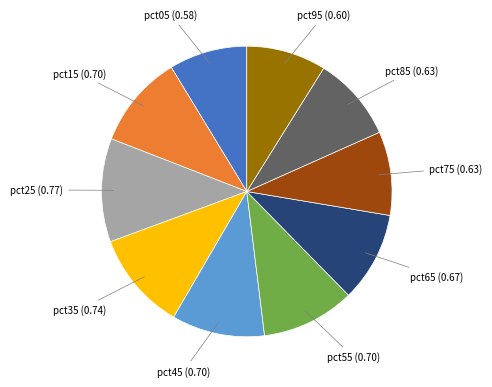

Is there any slice that represents more than half of the pie?

No